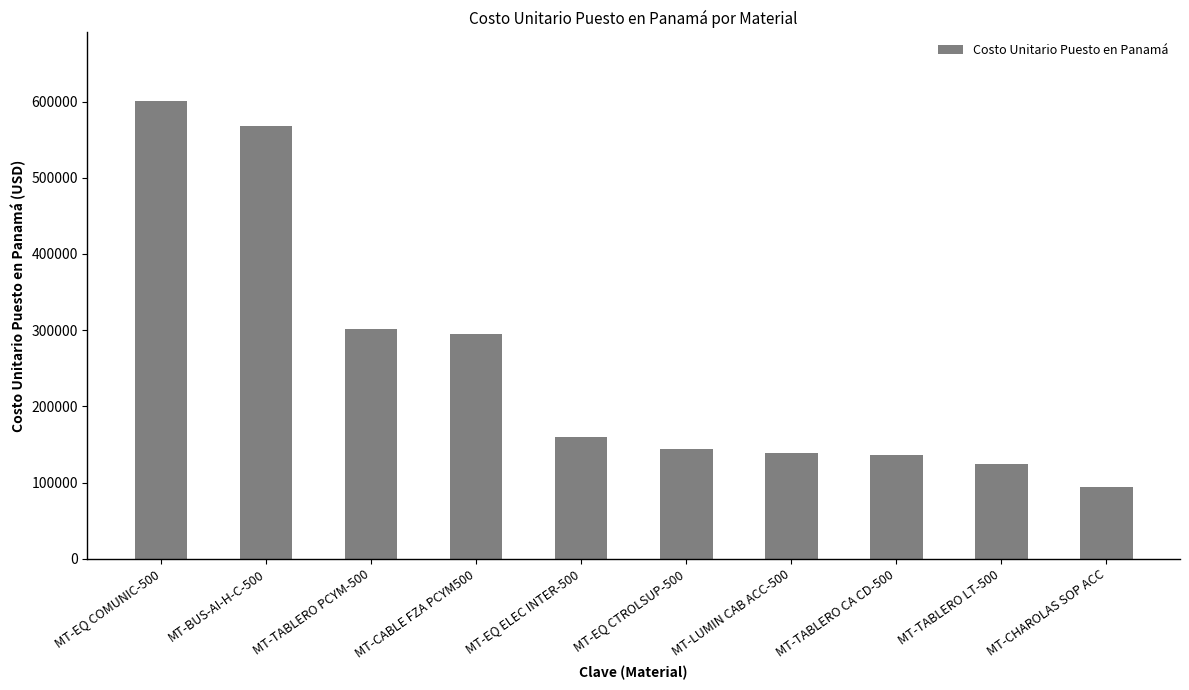

Approximately how many times larger is the value at MT-TABLERO LT-500 compared to MT-TABLERO CA CD-500?

0.9